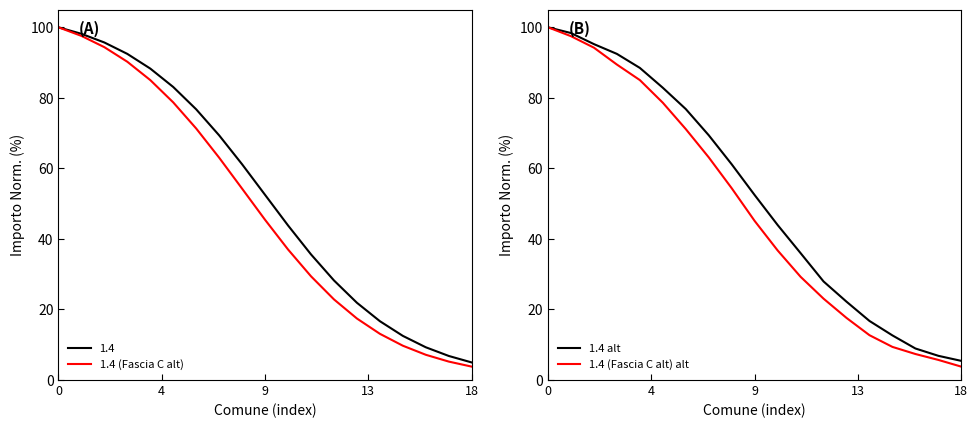

What is the difference between the maximum and second lowest values in the 1.4 (Fascia C alt) alt series?

94.3